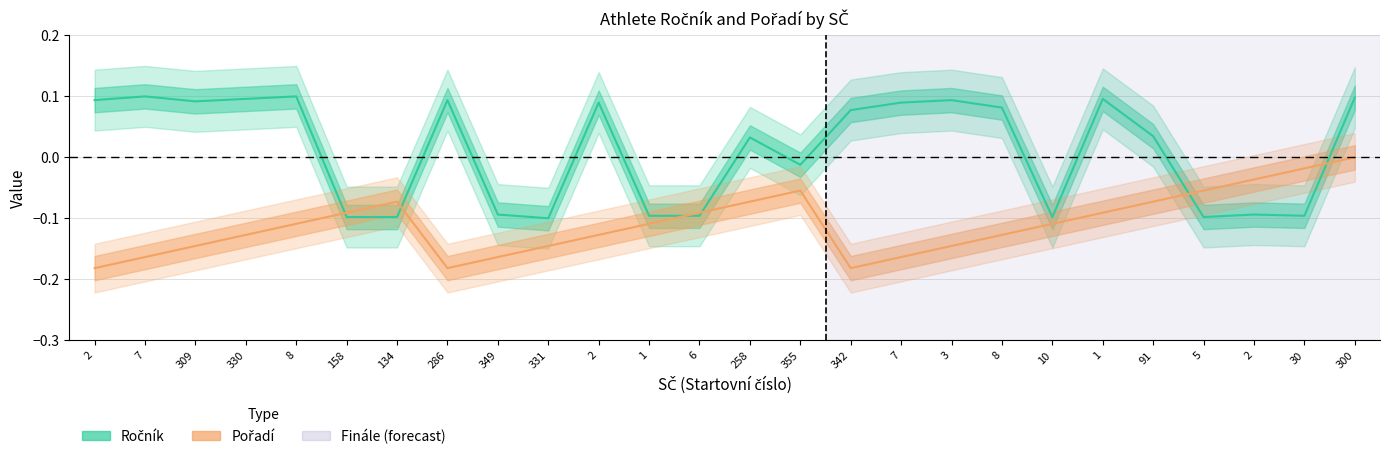

What is the label of the 24th point from the right?

309